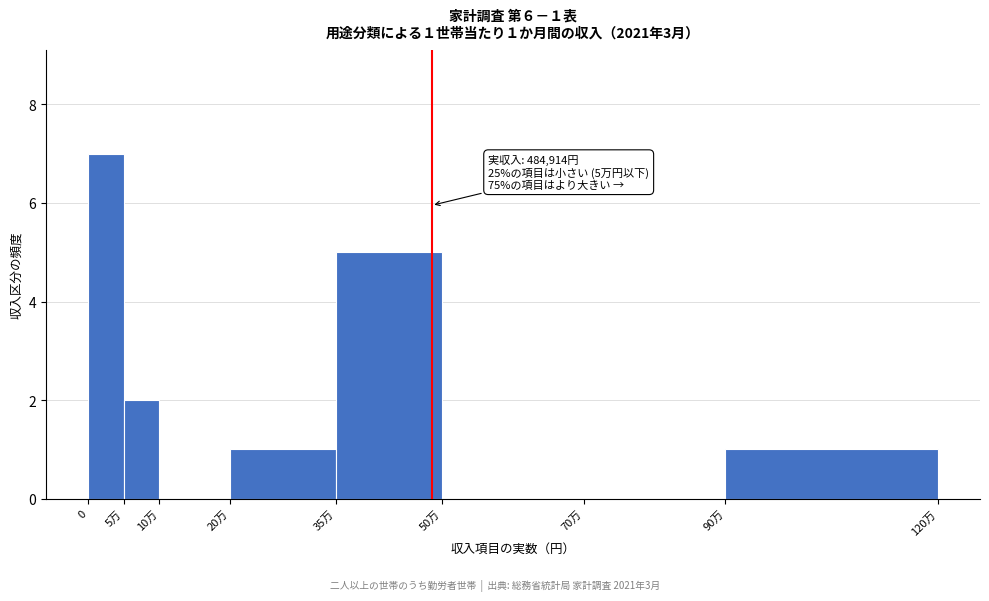

Reading right to left, list all the values displayed in this chart.

90万=1	70万=0	50万=0	35万=5	20万=1	10万=0	5万=2	0=7